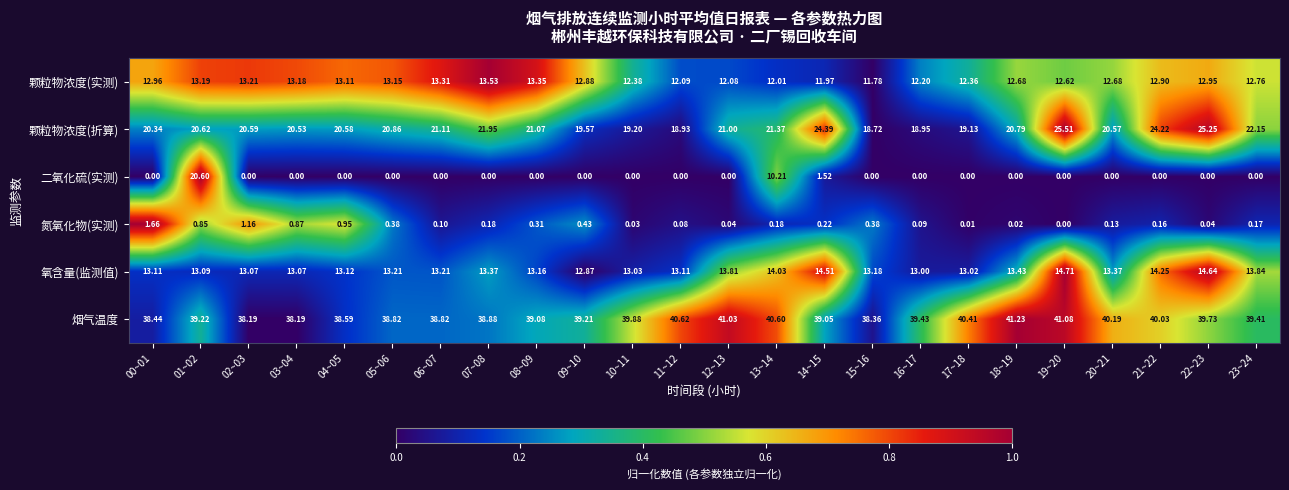

Which series has the largest total across all categories?

烟气温度